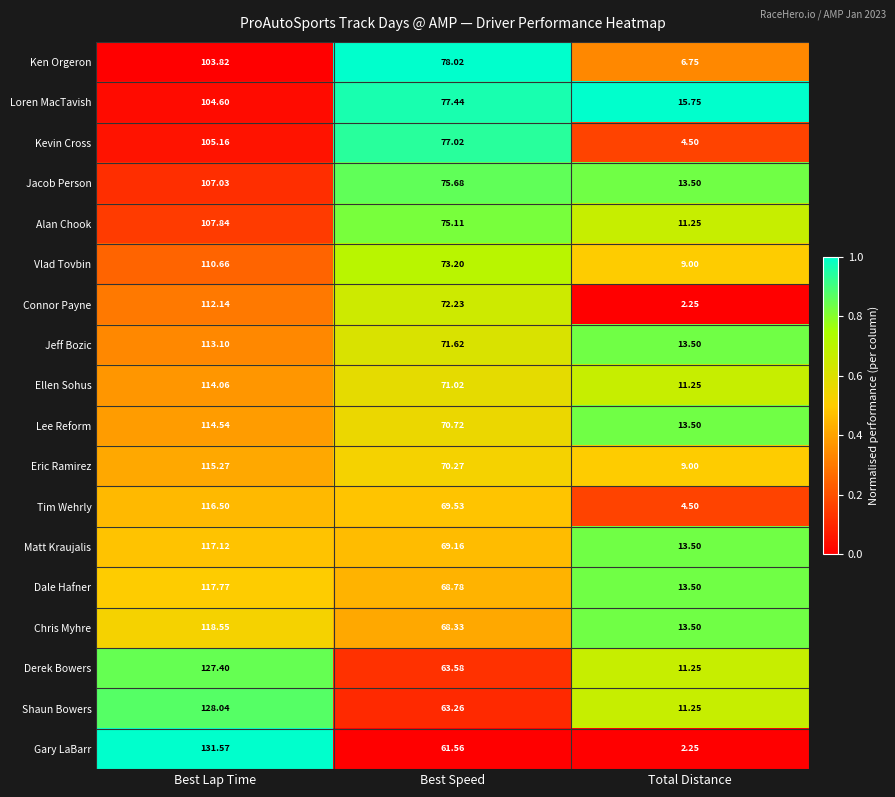

Where is Jeff Bozic nearest to the value 63?

Best Speed